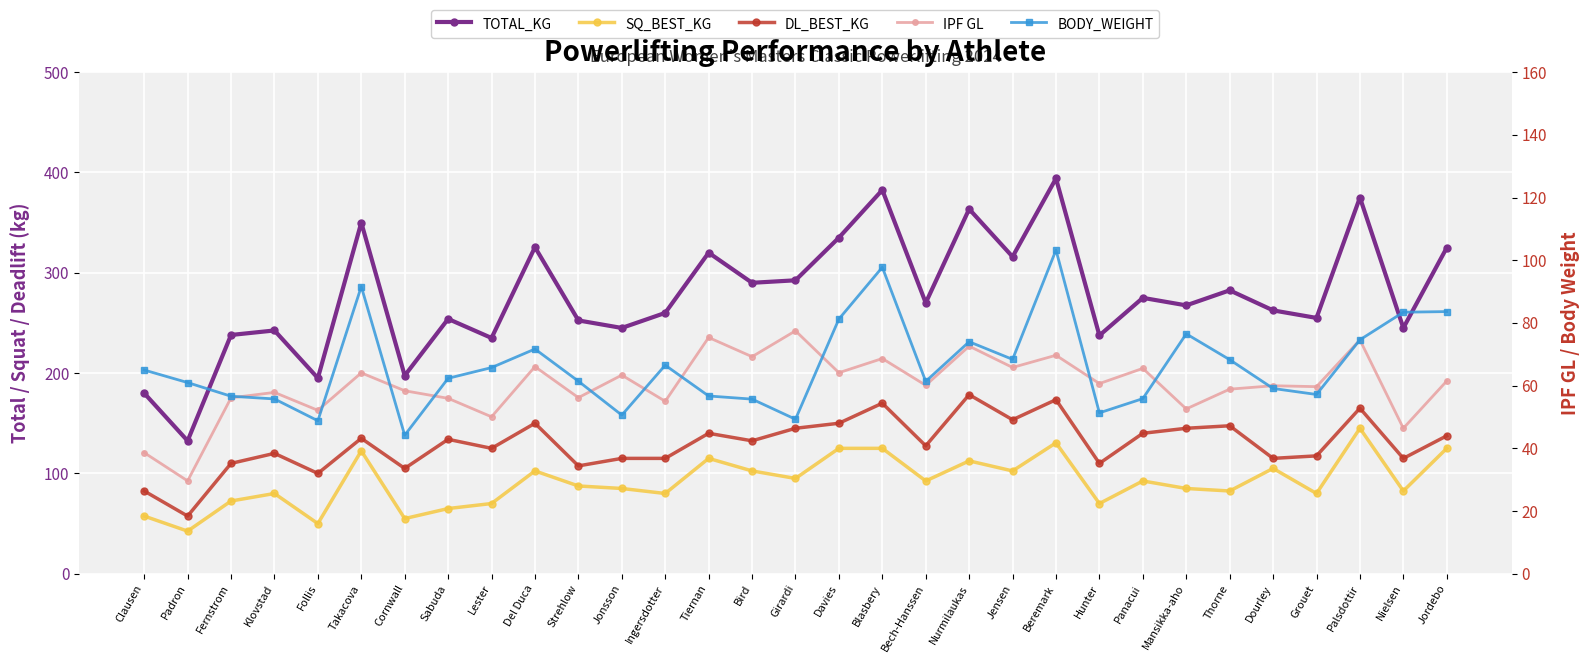

Between Takacova and Nielsen, which is larger?

Takacova